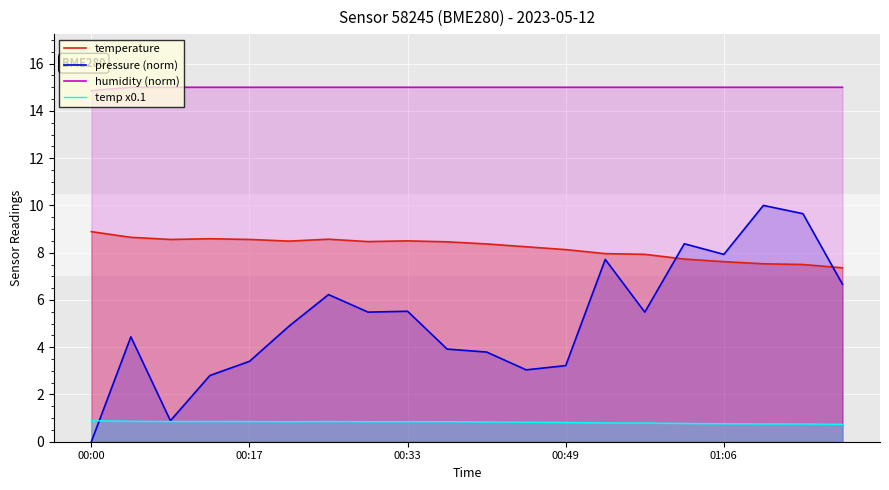

Is the value of temp x0.1 at 00:00 greater than the value of humidity (norm) at 00:17?

No